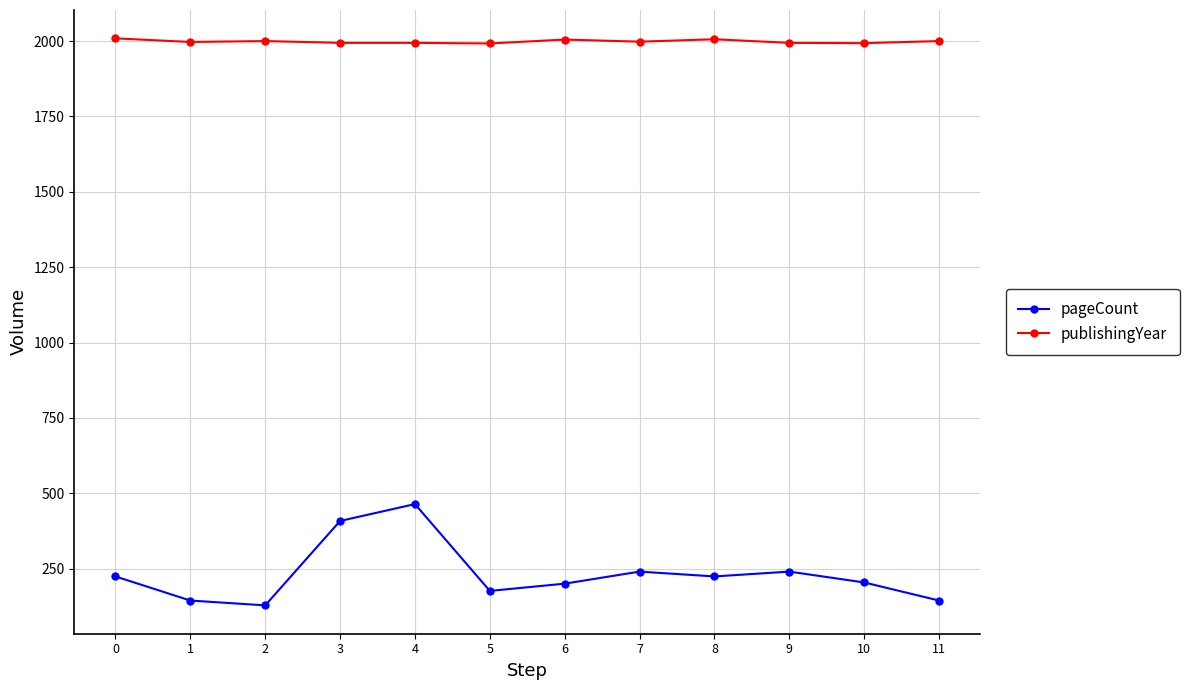

The publishingYear series shows 3353 at 6. True or false?

False